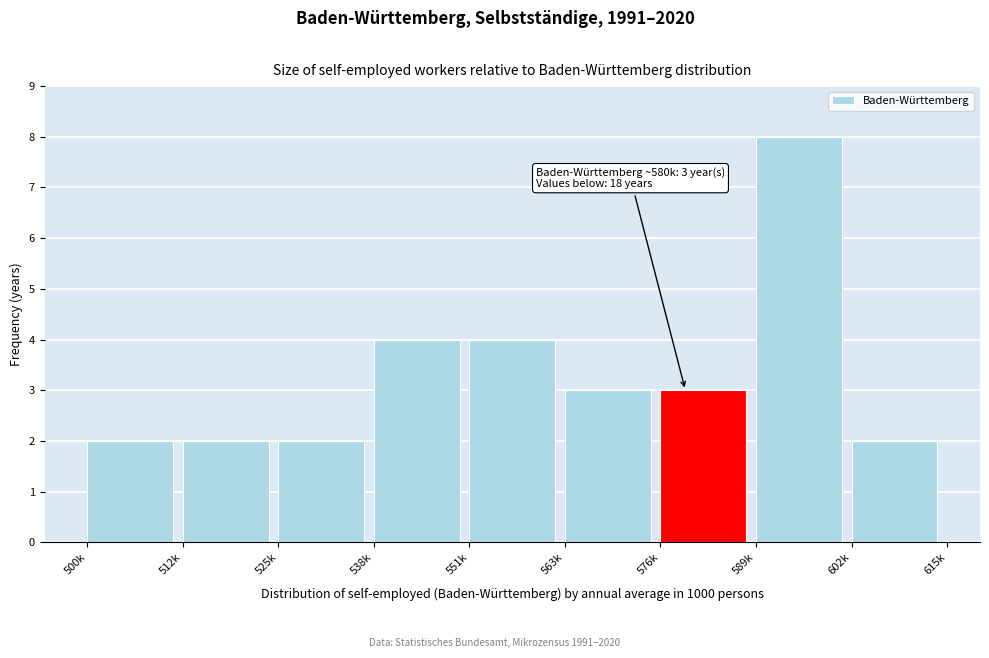

Reading left to right, transcribe all the data shown in this chart.

500k=2	512k=2	525k=2	538k=4	551k=4	563k=3	576k=3	589k=8	602k=2